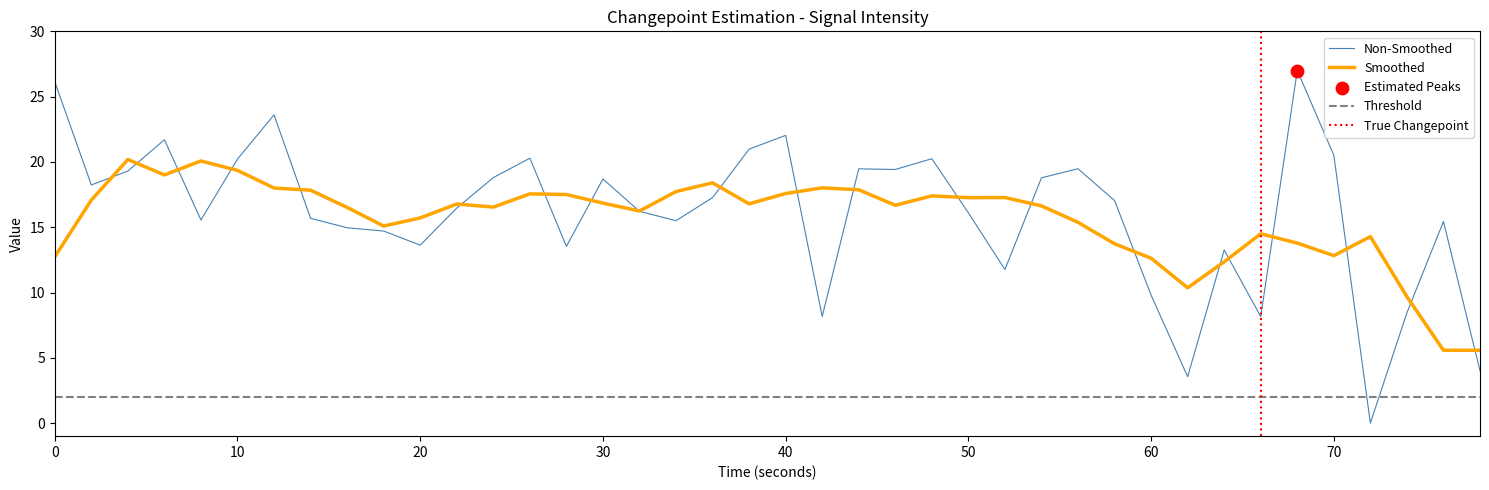

What is the highest value of the Non-Smoothed series?

27.0